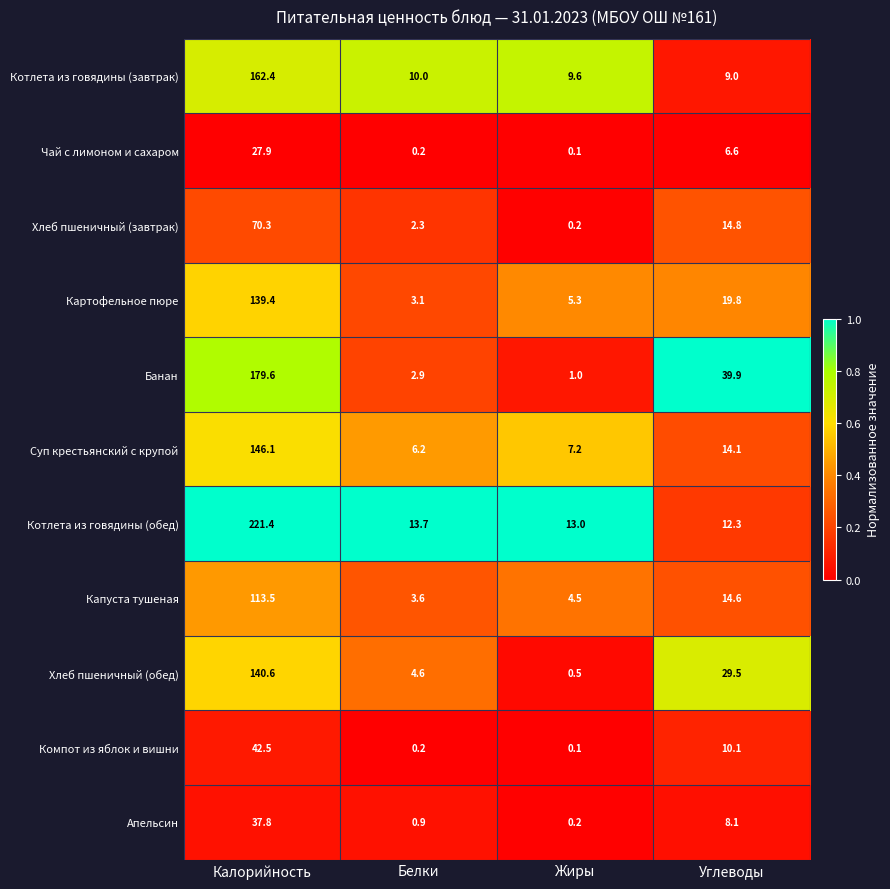

What is the greatest value displayed?

221.4